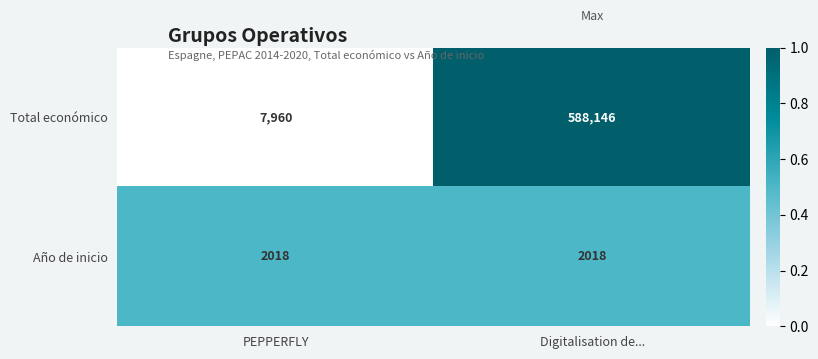

At which label is Total económico closest to 298053?

PEPPERFLY